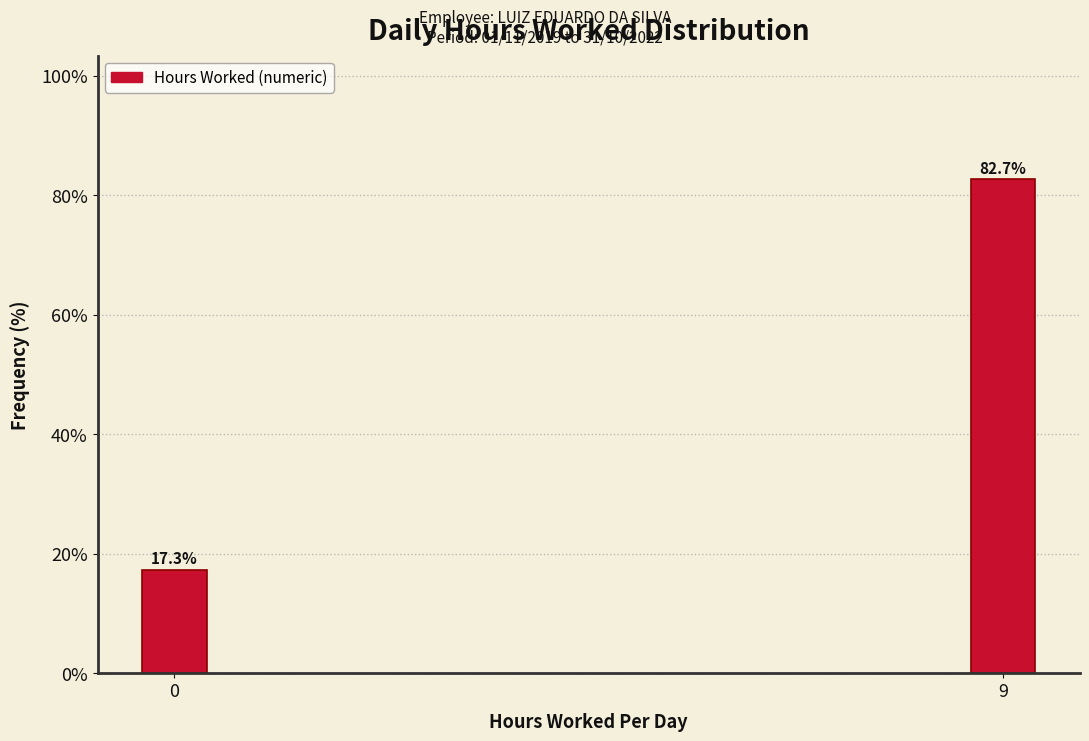

Reading left to right, what are all the values shown in this chart?

17.3	82.7